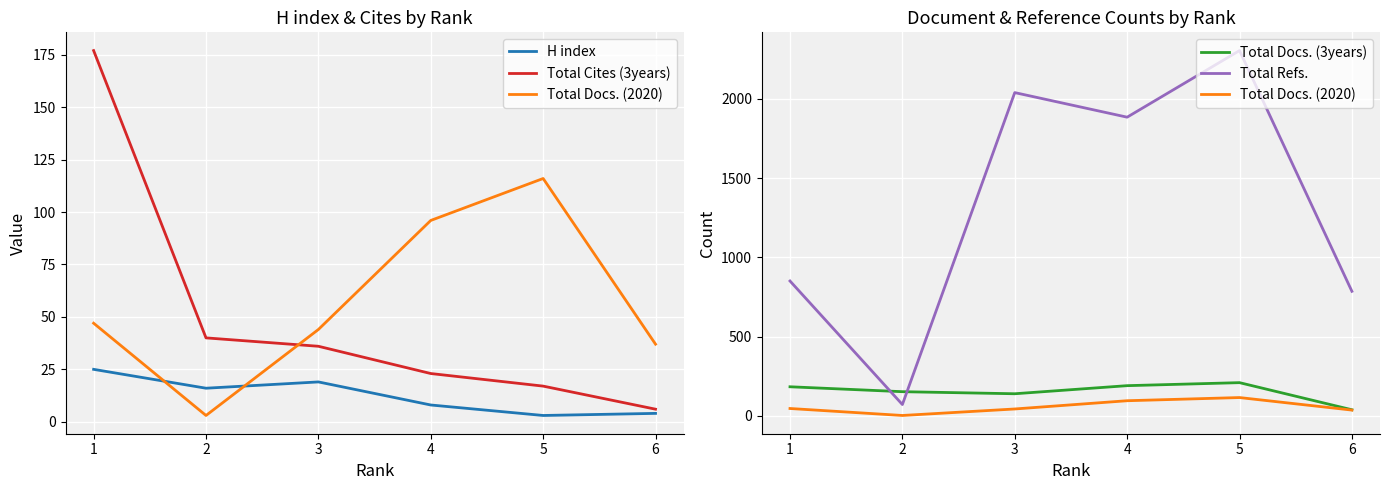

How many lines are shown in the chart?

5